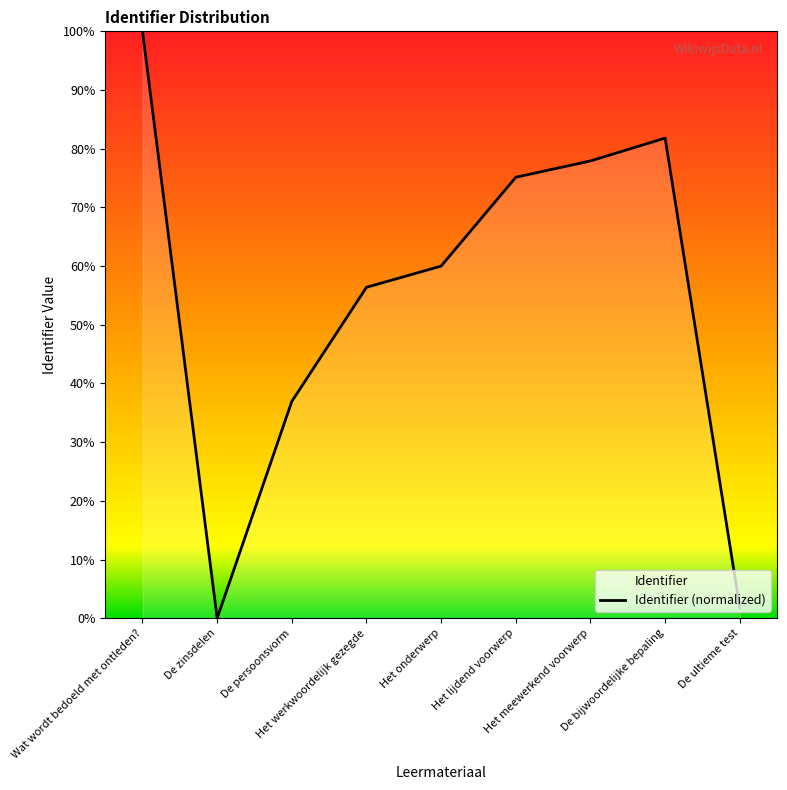

List the labels in order of value, largest first.

Wat wordt bedoeld met ontleden?, De bijwoordelijke bepaling, Het meewerkend voorwerp, Het lijdend voorwerp, Het onderwerp, Het werkwoordelijk gezegde, De persoonsvorm, De ultieme test, De zinsdelen